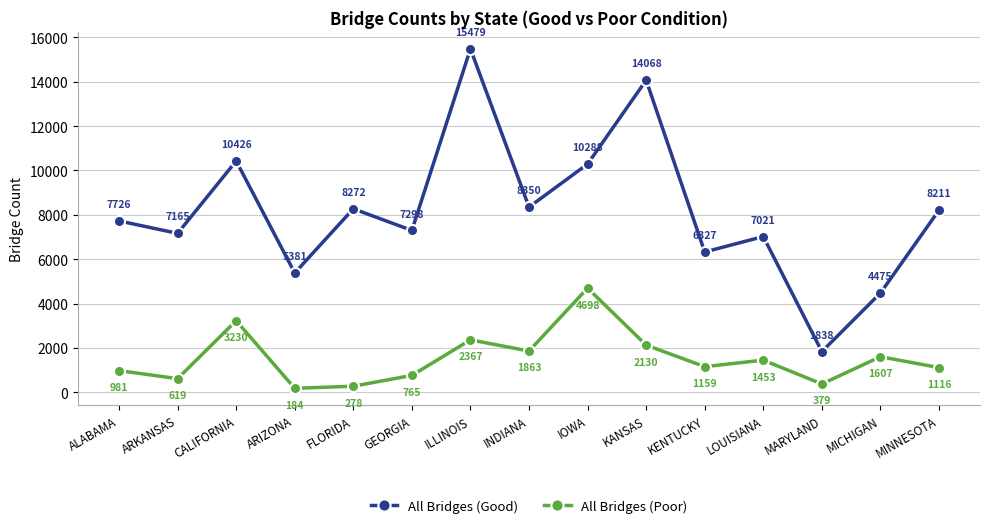

True or false: All Bridges (Poor) has a value of 3230 at CALIFORNIA.

True